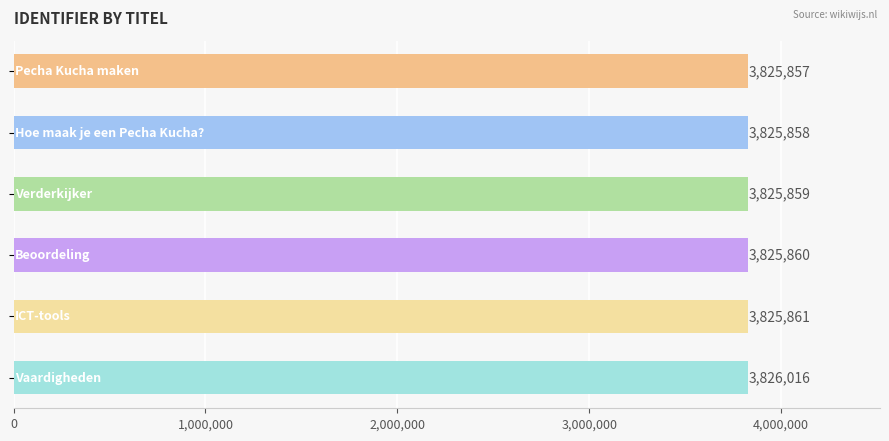

How many bars are there in total?

6